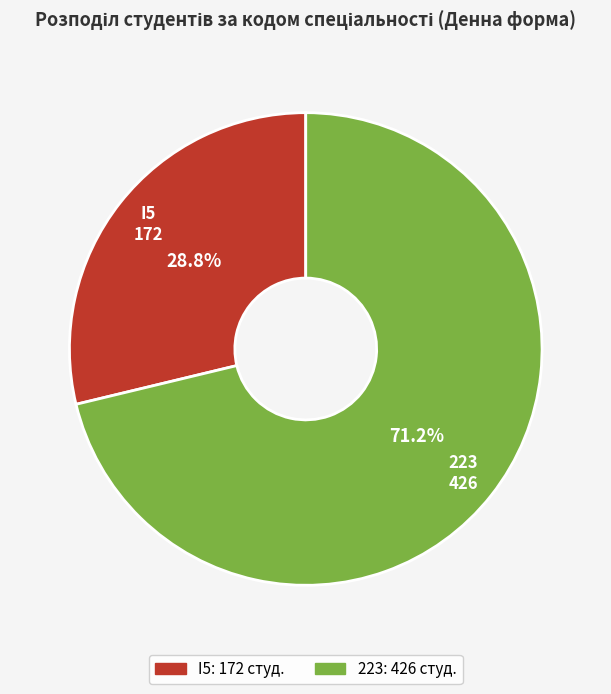

Is 223 the majority of the pie?

Yes